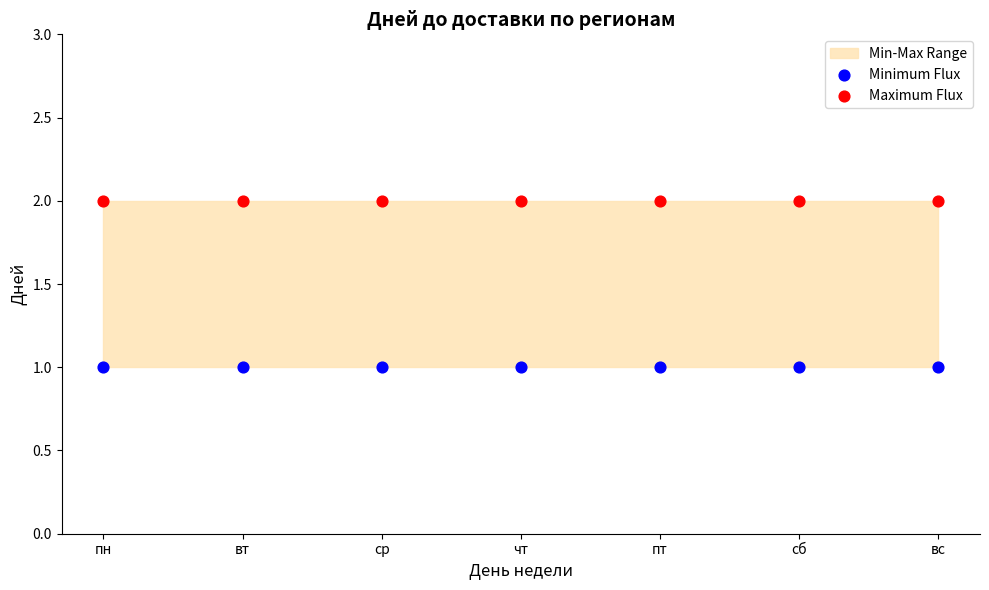

Which series contains the highest Y value?

Maximum Flux